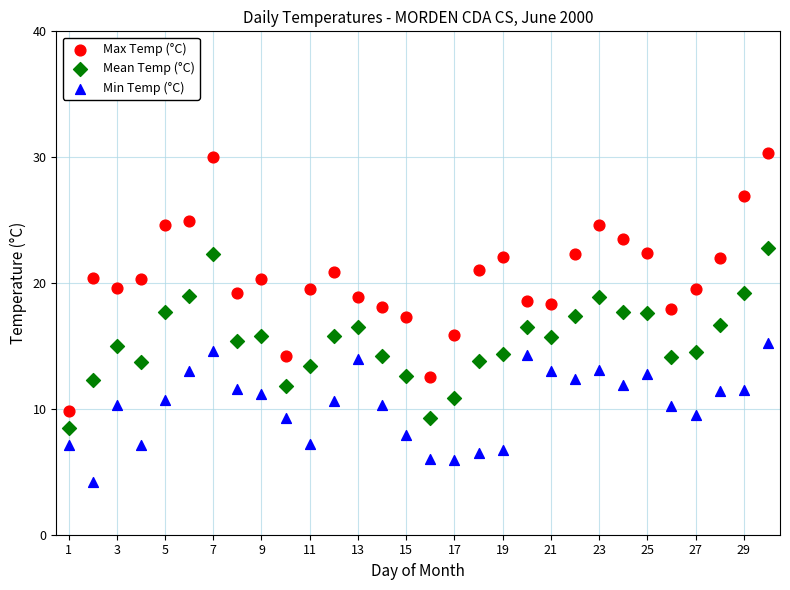

Which series has the largest Y range (max minus min)?

Max Temp (°C)